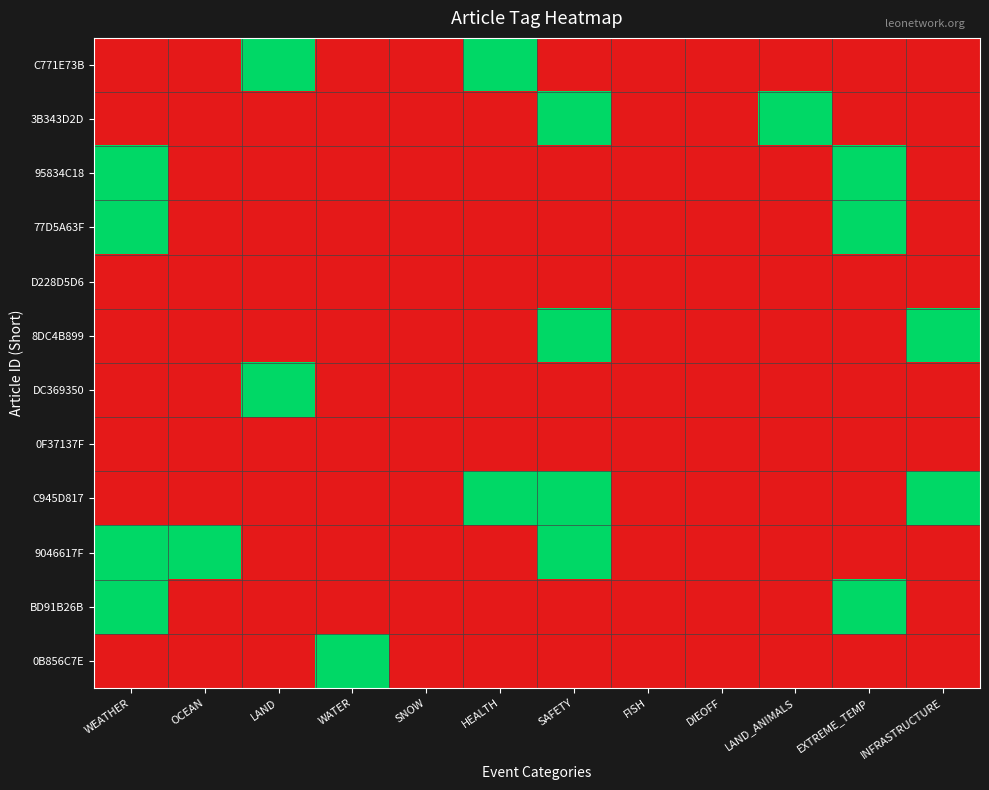

Reading right to left, transcribe all the data shown in this chart.

C771E73B: INFRASTRUCTURE=0	EXTREME_TEMP=0	LAND_ANIMALS=0	DIEOFF=0	FISH=0	SAFETY=0	HEALTH=1	SNOW=0	WATER=0	LAND=1	OCEAN=0	WEATHER=0
3B343D2D: INFRASTRUCTURE=0	EXTREME_TEMP=0	LAND_ANIMALS=1	DIEOFF=0	FISH=0	SAFETY=1	HEALTH=0	SNOW=0	WATER=0	LAND=0	OCEAN=0	WEATHER=0
95834C18: INFRASTRUCTURE=0	EXTREME_TEMP=1	LAND_ANIMALS=0	DIEOFF=0	FISH=0	SAFETY=0	HEALTH=0	SNOW=0	WATER=0	LAND=0	OCEAN=0	WEATHER=1
77D5A63F: INFRASTRUCTURE=0	EXTREME_TEMP=1	LAND_ANIMALS=0	DIEOFF=0	FISH=0	SAFETY=0	HEALTH=0	SNOW=0	WATER=0	LAND=0	OCEAN=0	WEATHER=1
D228D5D6: INFRASTRUCTURE=0	EXTREME_TEMP=0	LAND_ANIMALS=0	DIEOFF=0	FISH=0	SAFETY=0	HEALTH=0	SNOW=0	WATER=0	LAND=0	OCEAN=0	WEATHER=0
8DC4B899: INFRASTRUCTURE=1	EXTREME_TEMP=0	LAND_ANIMALS=0	DIEOFF=0	FISH=0	SAFETY=1	HEALTH=0	SNOW=0	WATER=0	LAND=0	OCEAN=0	WEATHER=0
DC369350: INFRASTRUCTURE=0	EXTREME_TEMP=0	LAND_ANIMALS=0	DIEOFF=0	FISH=0	SAFETY=0	HEALTH=0	SNOW=0	WATER=0	LAND=1	OCEAN=0	WEATHER=0
0F37137F: INFRASTRUCTURE=0	EXTREME_TEMP=0	LAND_ANIMALS=0	DIEOFF=0	FISH=0	SAFETY=0	HEALTH=0	SNOW=0	WATER=0	LAND=0	OCEAN=0	WEATHER=0
C945D817: INFRASTRUCTURE=1	EXTREME_TEMP=0	LAND_ANIMALS=0	DIEOFF=0	FISH=0	SAFETY=1	HEALTH=1	SNOW=0	WATER=0	LAND=0	OCEAN=0	WEATHER=0
9046617F: INFRASTRUCTURE=0	EXTREME_TEMP=0	LAND_ANIMALS=0	DIEOFF=0	FISH=0	SAFETY=1	HEALTH=0	SNOW=0	WATER=0	LAND=0	OCEAN=1	WEATHER=1
BD91B26B: INFRASTRUCTURE=0	EXTREME_TEMP=1	LAND_ANIMALS=0	DIEOFF=0	FISH=0	SAFETY=0	HEALTH=0	SNOW=0	WATER=0	LAND=0	OCEAN=0	WEATHER=1
0B856C7E: INFRASTRUCTURE=0	EXTREME_TEMP=0	LAND_ANIMALS=0	DIEOFF=0	FISH=0	SAFETY=0	HEALTH=0	SNOW=0	WATER=1	LAND=0	OCEAN=0	WEATHER=0